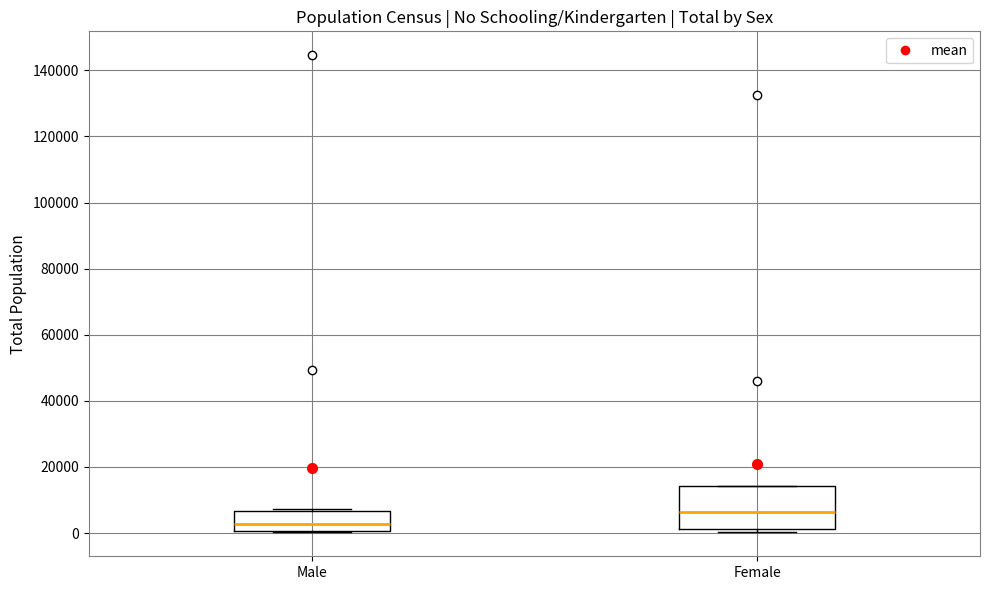

Comparing the boxes themselves (not the whiskers), which one is the tallest?

Female